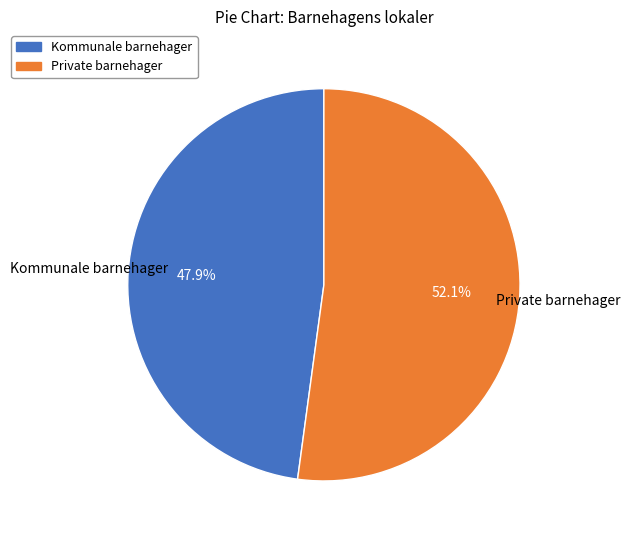

Which has a higher value, Private barnehager or Kommunale barnehager?

Private barnehager